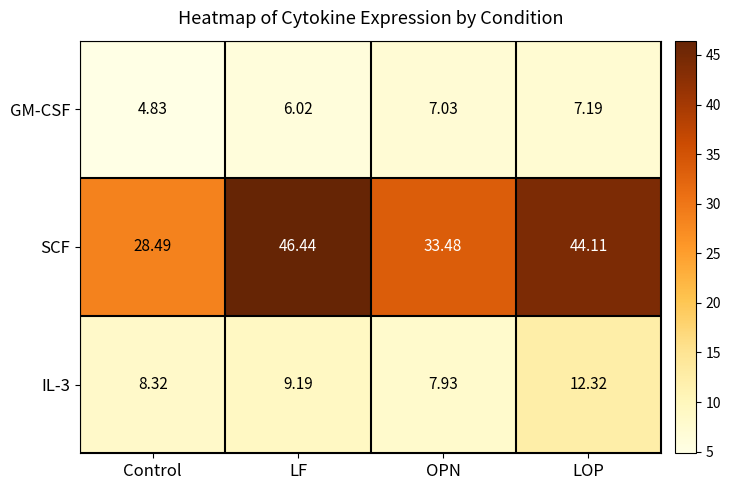

Where does the SCF series first go above 44?

LF